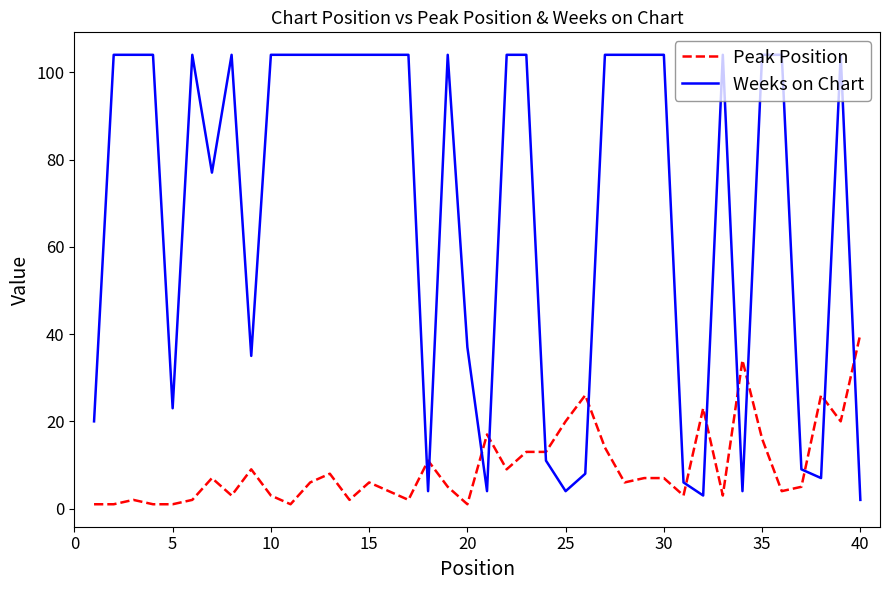

What is the difference between the maximum and minimum values in the Peak Position series?

39